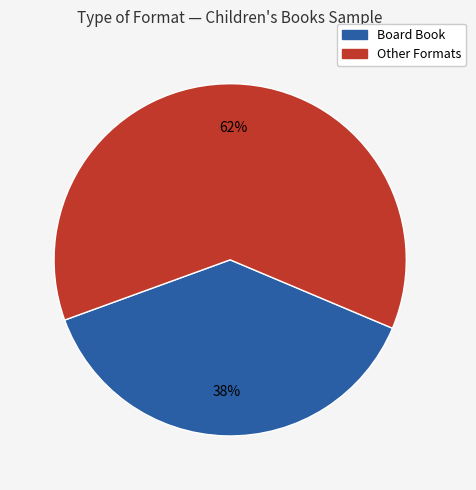

To the nearest percent, what is the average slice percentage?

50%